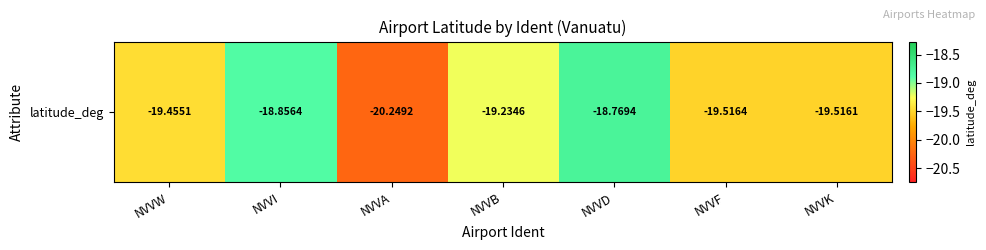

Reading left to right, list all the values displayed in this chart.

-19.5	-18.9	-20.2	-19.2	-18.8	-19.5	-19.5